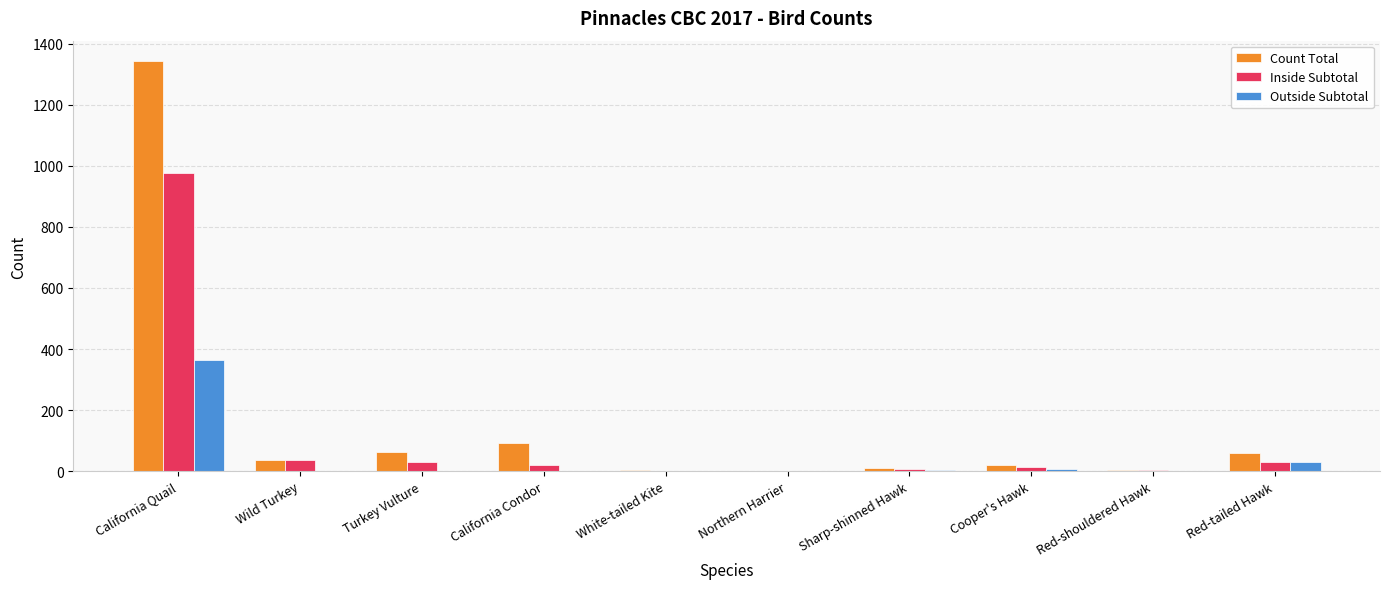

What is the approximate value of Count Total at Turkey Vulture?

62